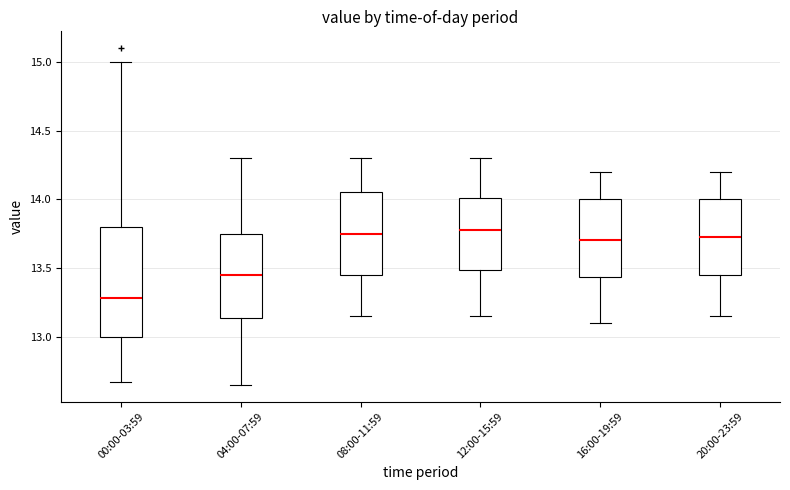

Comparing the boxes themselves (not the whiskers), which one is the tallest?

00:00-03:59